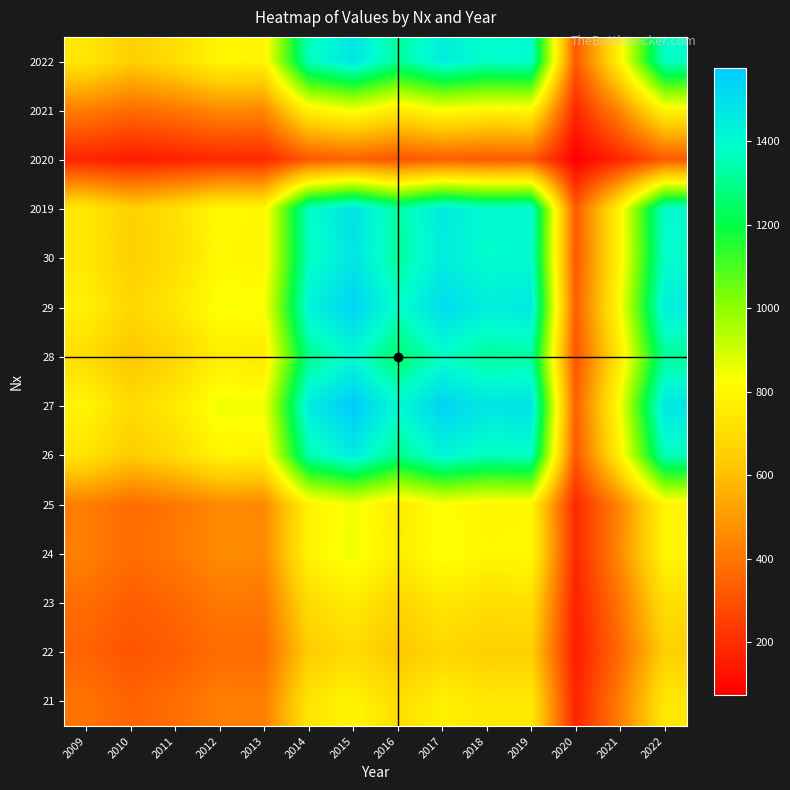

Which category has the lowest value across all series?

2020